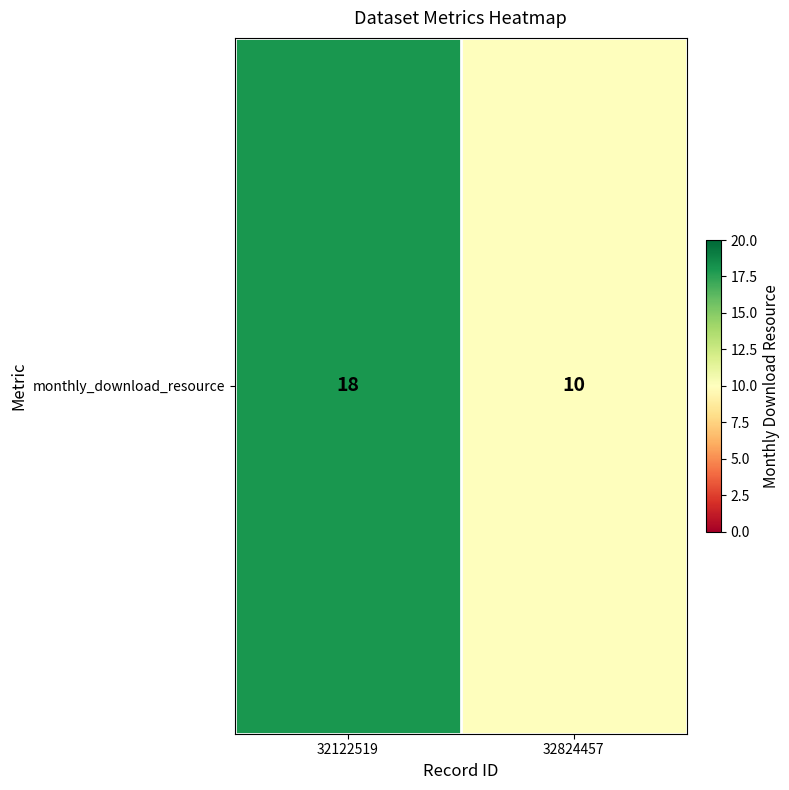

What is the smallest value displayed?

10